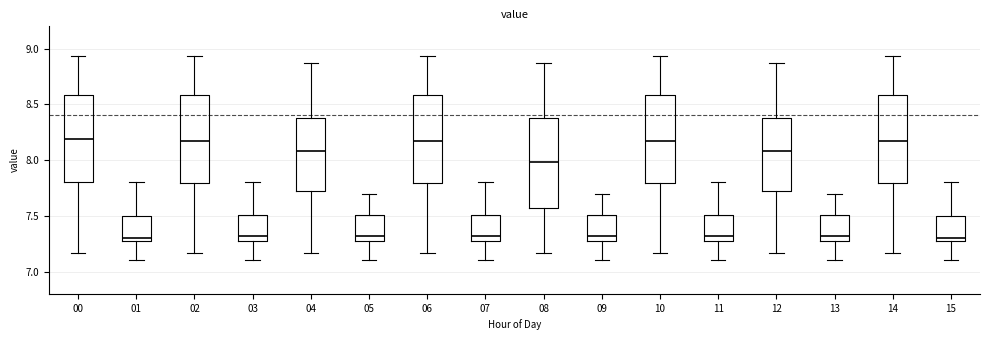

Reading left to right, transcribe this box plot: for each box, give where its median line is, the range the box spans, and where its two whiskers end, as read against the y-axis. The values are not printed on the chart, so give them approximately, as read against the axis.

00: median 8.20, box 7.80 to 8.60, whiskers 7.15 to 8.95
01: median 7.30, box 7.25 to 7.50, whiskers 7.10 to 7.80
02: median 8.15, box 7.80 to 8.60, whiskers 7.15 to 8.95
03: median 7.30, box 7.25 to 7.50, whiskers 7.10 to 7.80
04: median 8.10, box 7.70 to 8.40, whiskers 7.15 to 8.85
05: median 7.30, box 7.25 to 7.50, whiskers 7.10 to 7.70
06: median 8.15, box 7.80 to 8.60, whiskers 7.15 to 8.95
07: median 7.30, box 7.25 to 7.50, whiskers 7.10 to 7.80
08: median 8.00, box 7.55 to 8.40, whiskers 7.15 to 8.85
09: median 7.30, box 7.25 to 7.50, whiskers 7.10 to 7.70
10: median 8.15, box 7.80 to 8.60, whiskers 7.15 to 8.95
11: median 7.30, box 7.25 to 7.50, whiskers 7.10 to 7.80
12: median 8.10, box 7.70 to 8.40, whiskers 7.15 to 8.85
13: median 7.30, box 7.25 to 7.50, whiskers 7.10 to 7.70
14: median 8.15, box 7.80 to 8.60, whiskers 7.15 to 8.95
15: median 7.30, box 7.25 to 7.50, whiskers 7.10 to 7.80